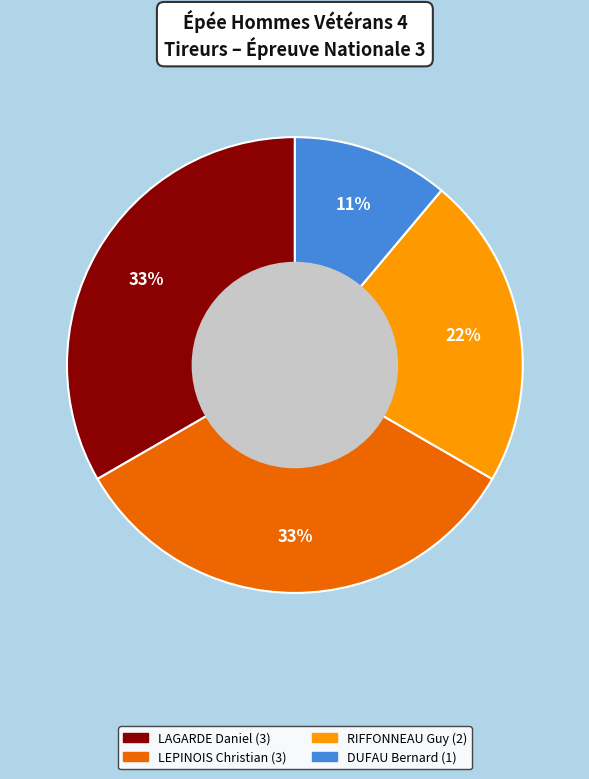

To the nearest percent, what is the average slice percentage?

25%